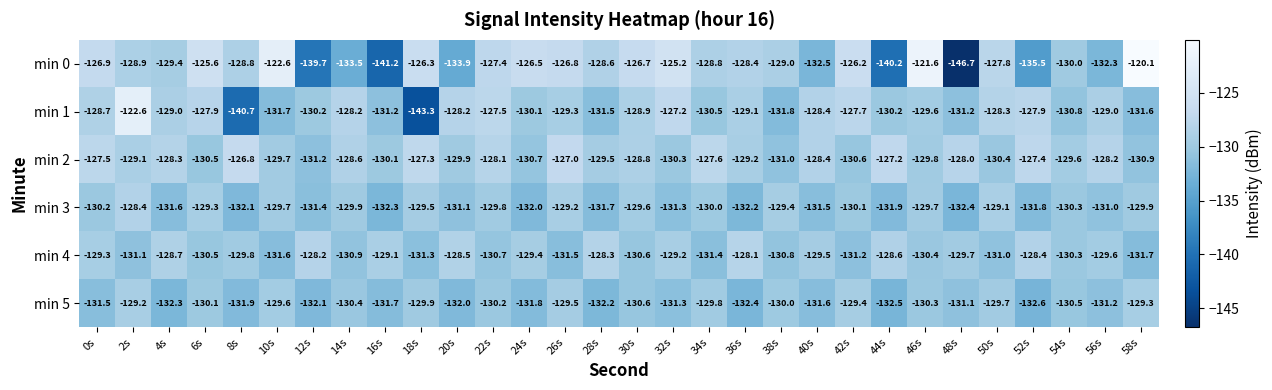

Rank the series at 26s from highest to lowest value.

min 0, min 2, min 3, min 1, min 5, min 4